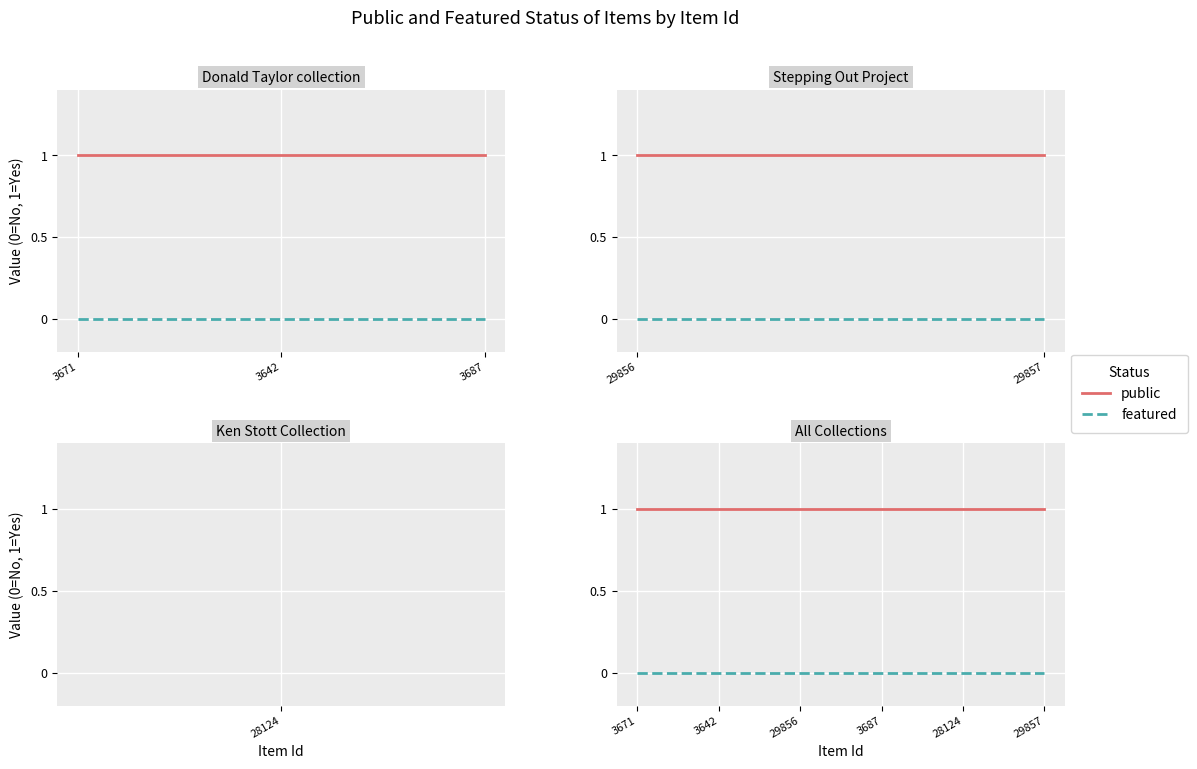

What is the difference between the highest and lowest values at 3?

1